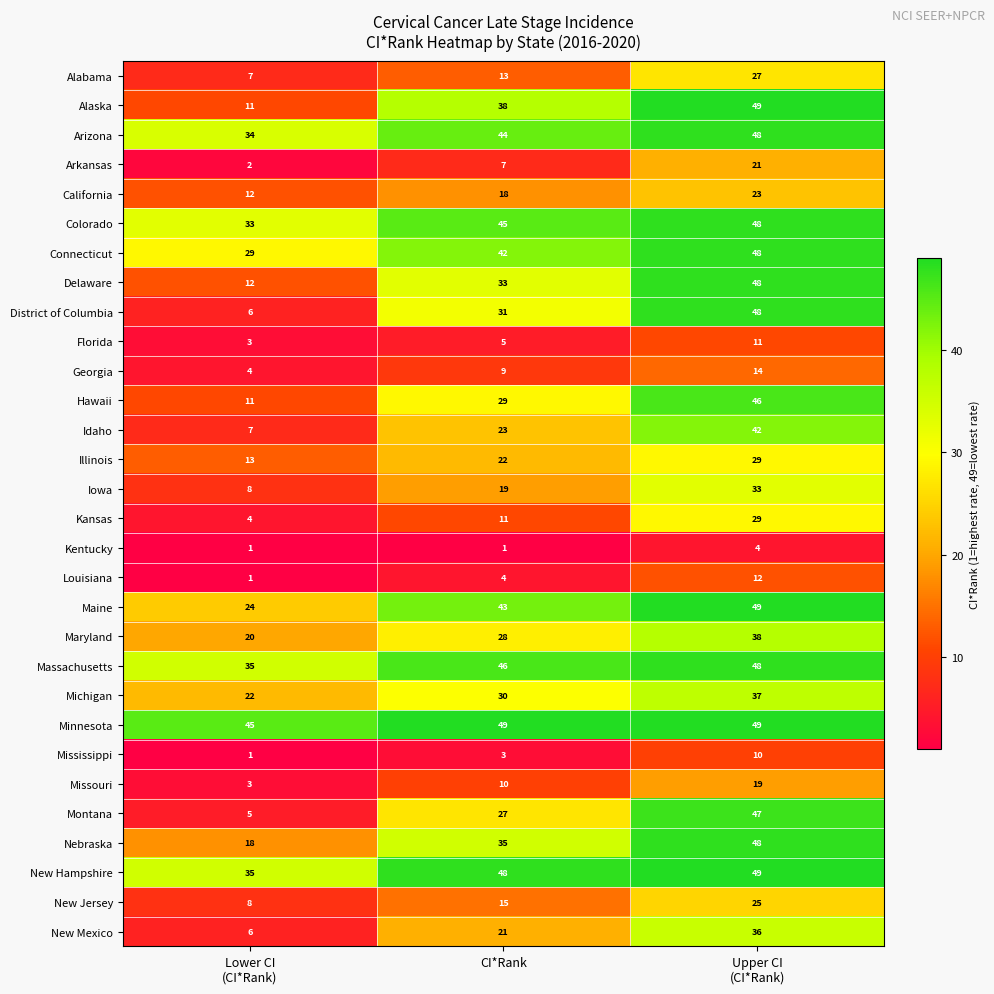

How many Arkansas values are between 2 and 21?

3